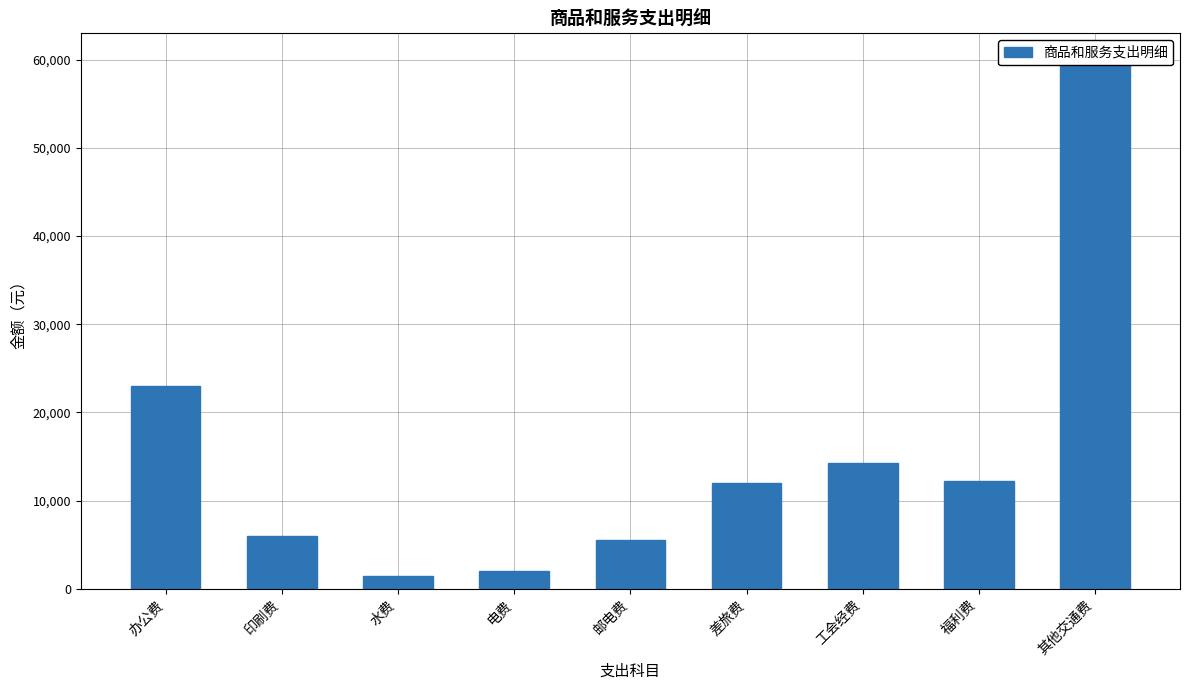

Are the bars horizontal?

No